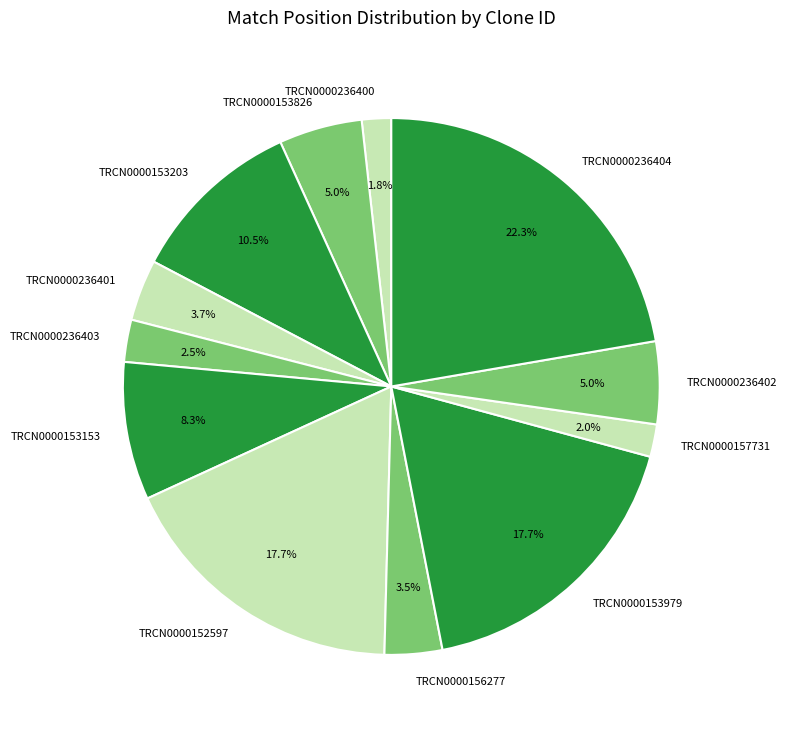

Between TRCN0000236404 and TRCN0000236402, which is larger?

TRCN0000236404